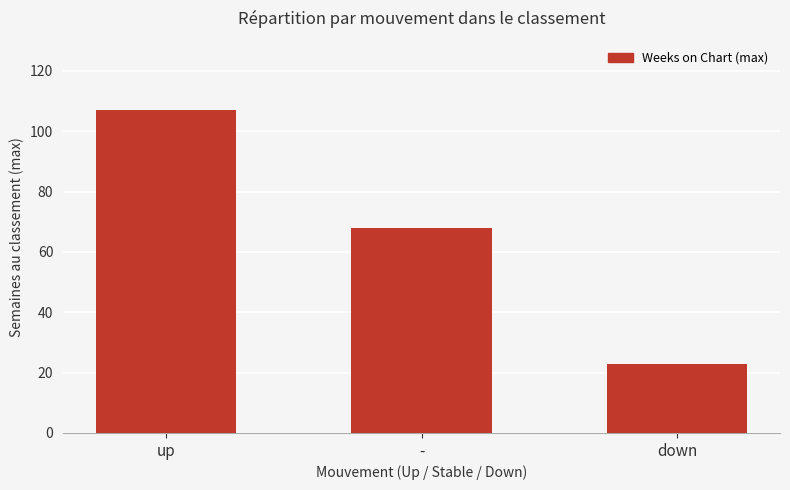

True or false: the data shows 30 at up.

False